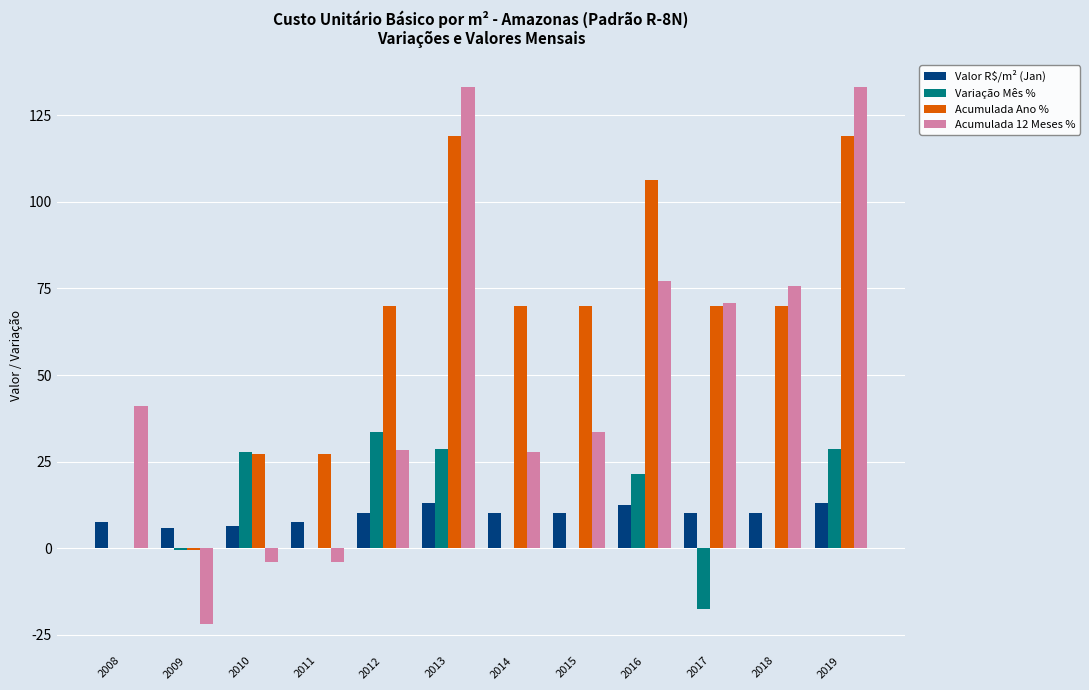

Where is Acumulada 12 Meses % nearest to the value 55?

2008